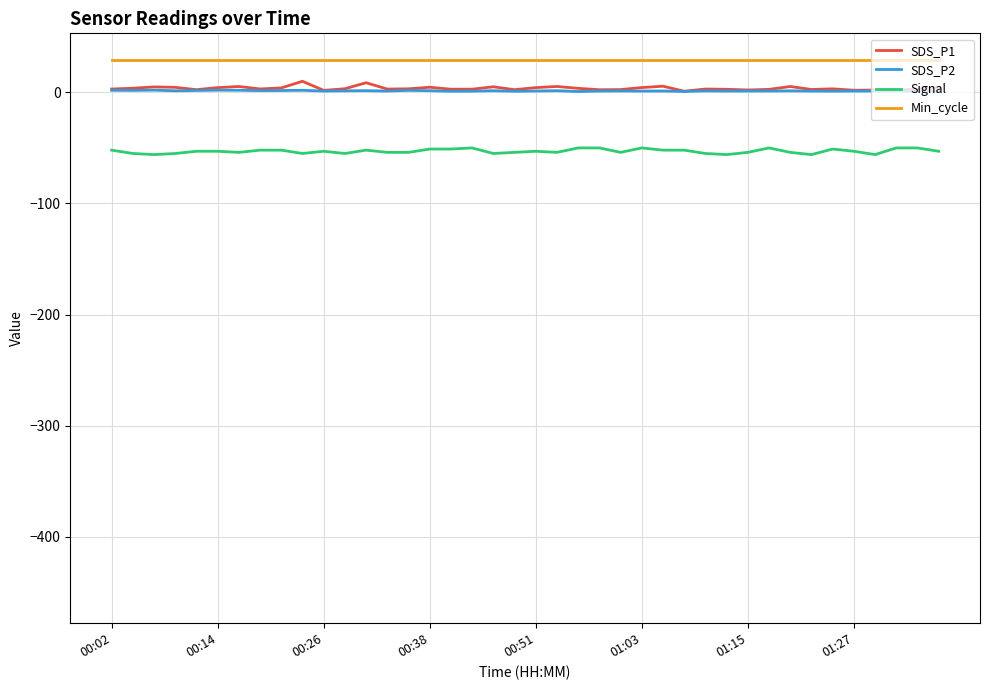

True or false: Min_cycle and SDS_P2 cross at least once.

False